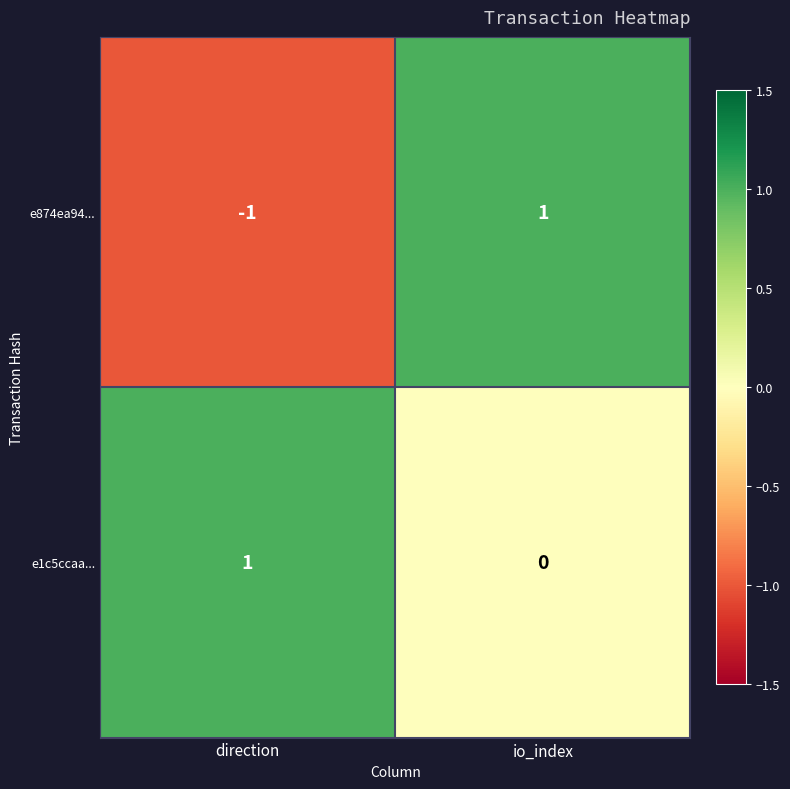

Which category has the lowest value across all series?

direction